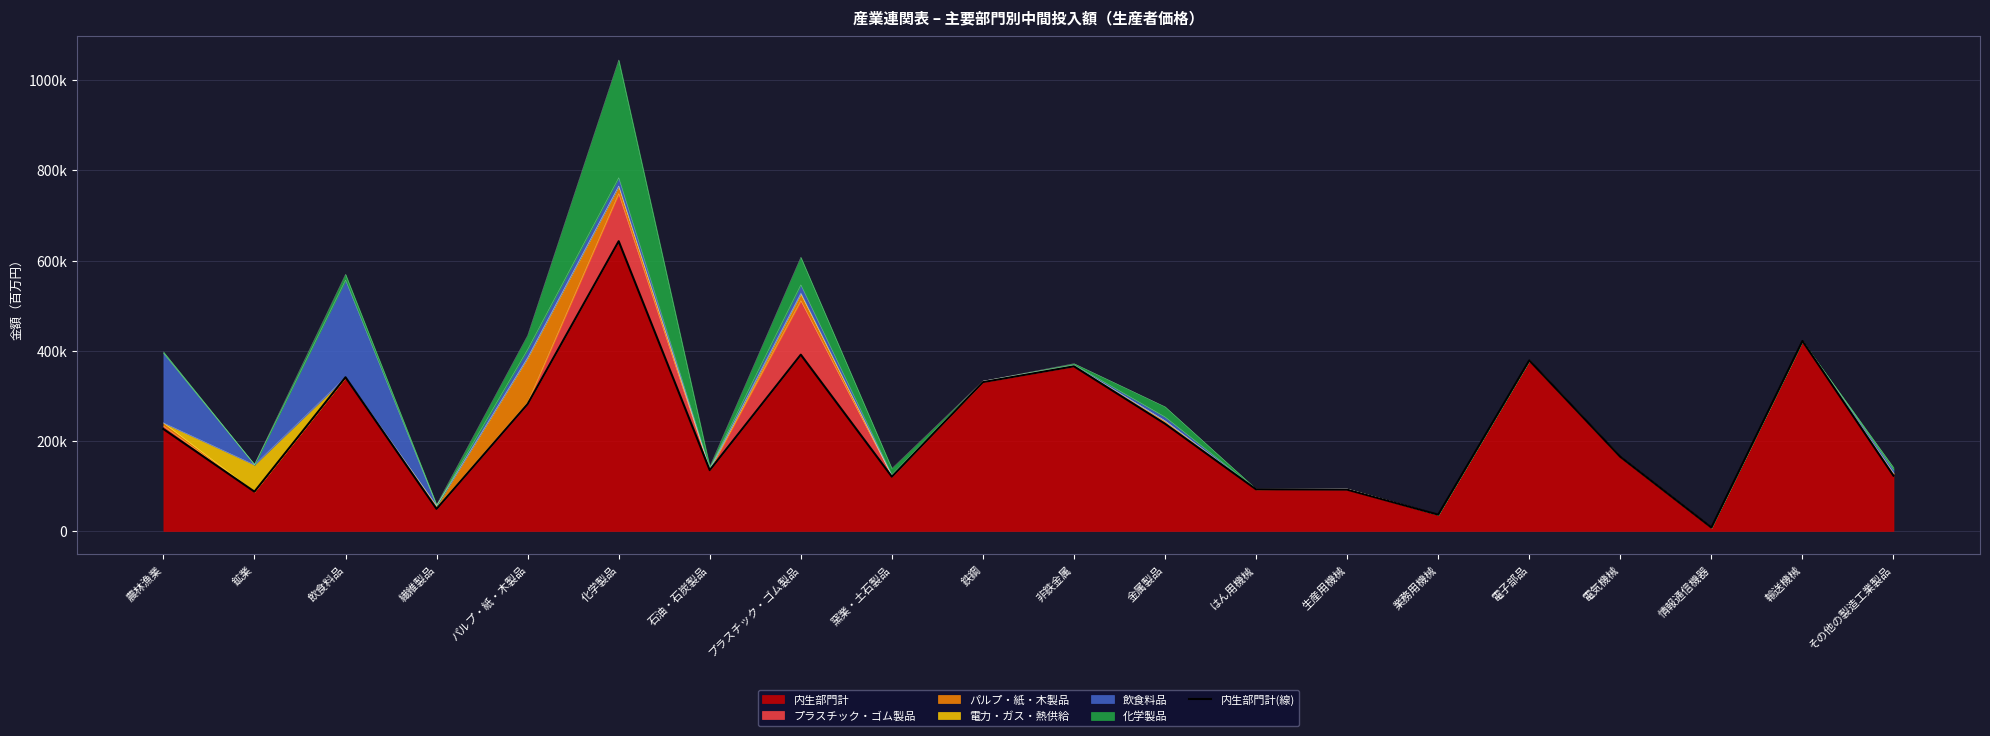

Count the number of categories in the chart.

20